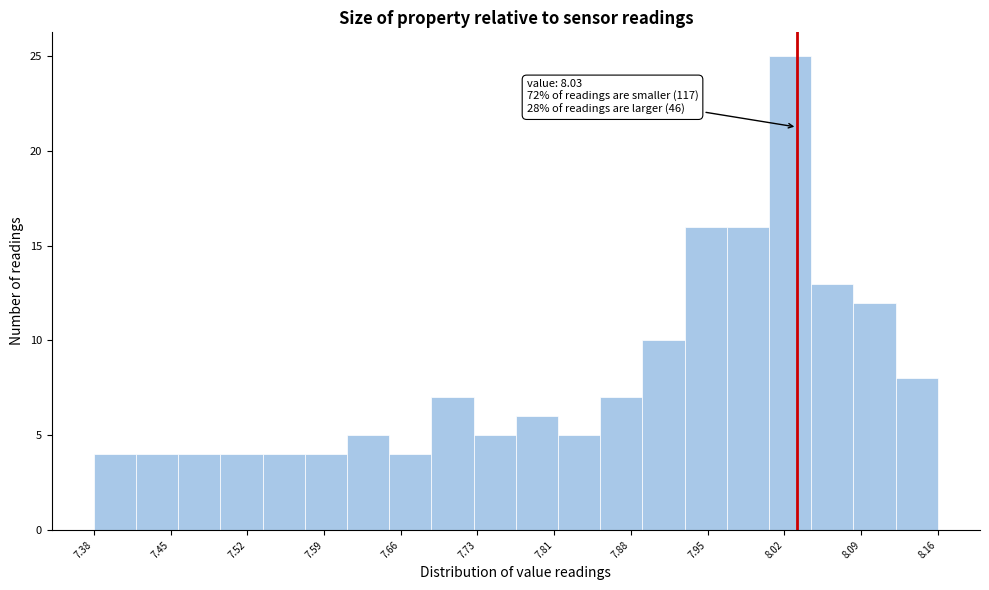

Around what value on the x-axis is the tallest bar? Give the approximate position of its centre, as read against the axis.

8.02